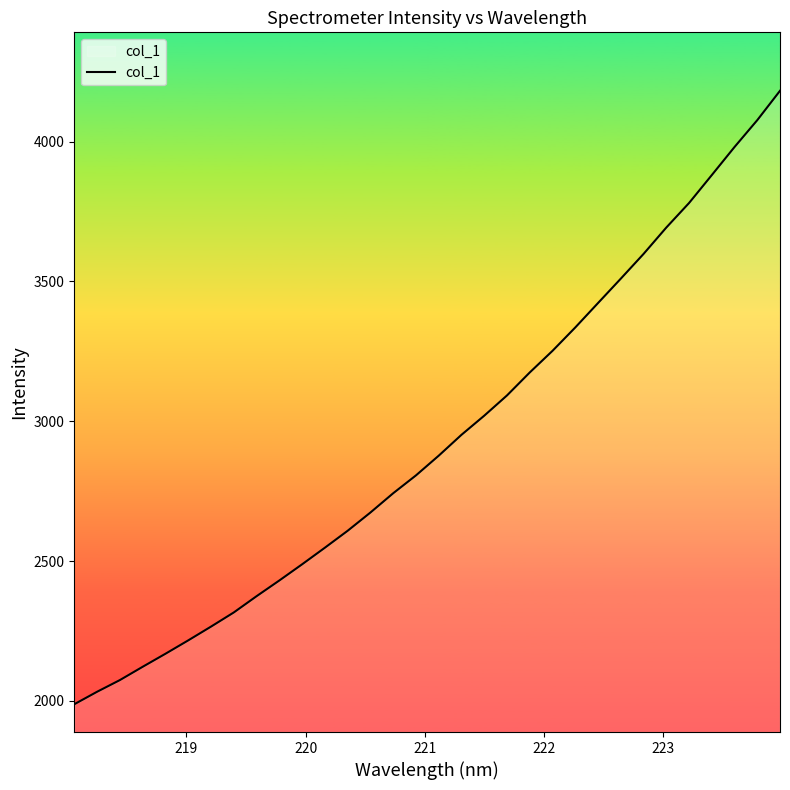

What is the difference between the maximum and minimum values?

2194.6